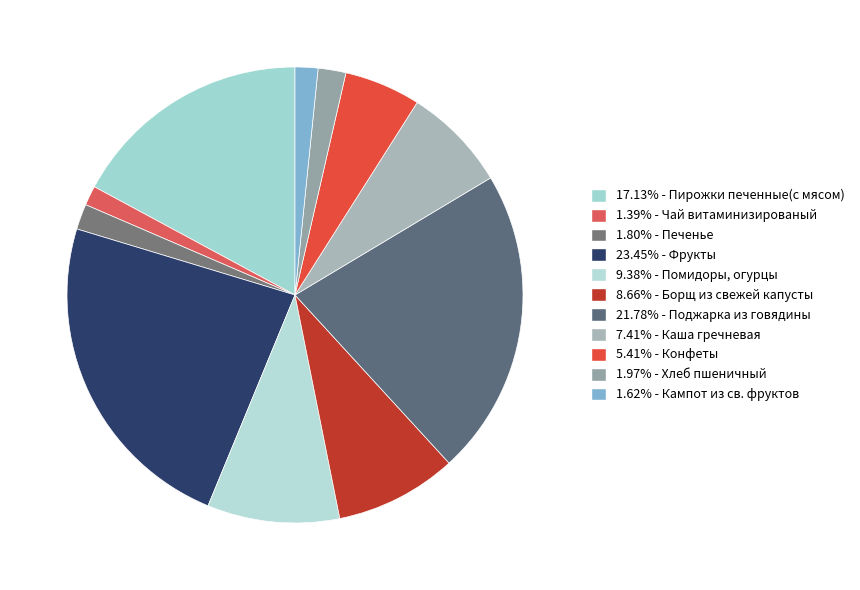

How many segments does this pie chart have?

11